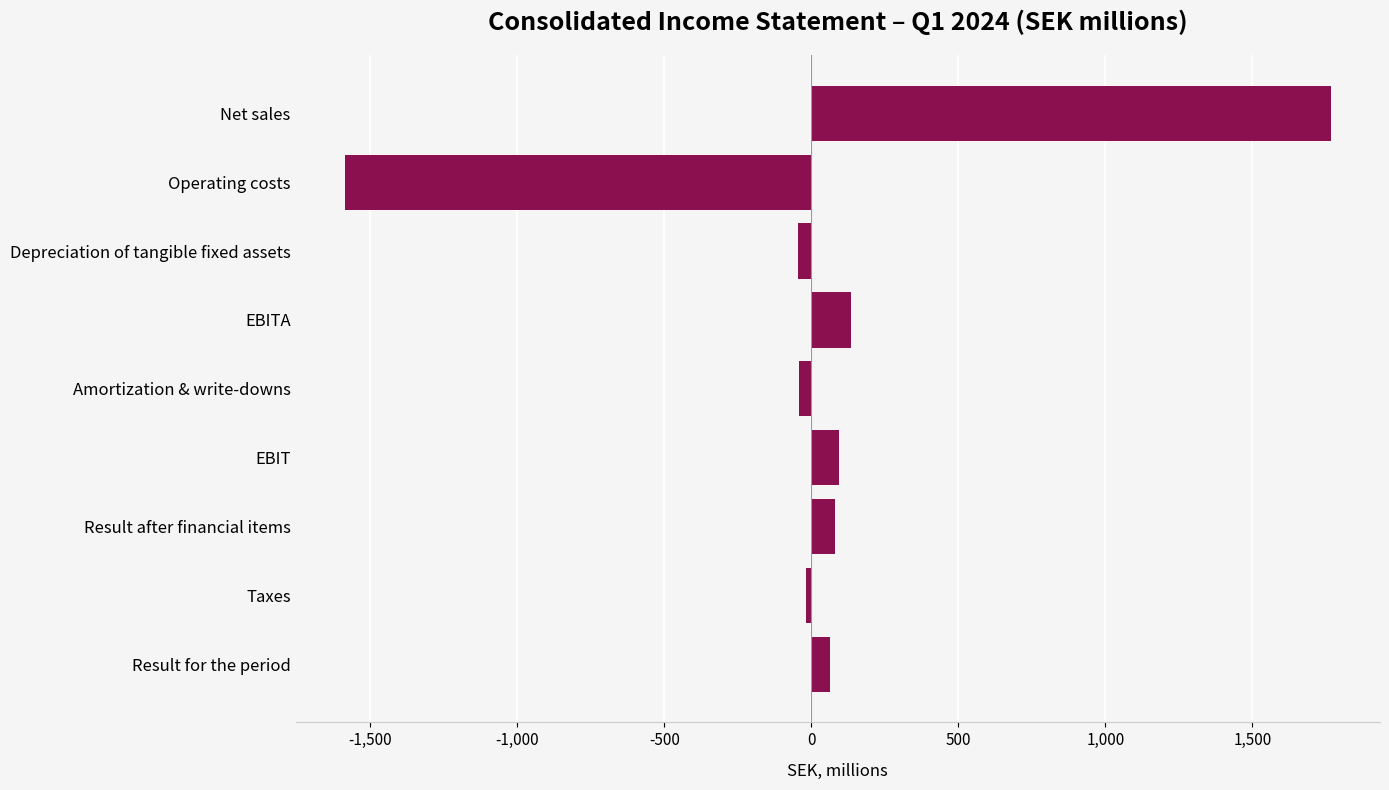

What is the label of the 1st bar from the top?

Net sales